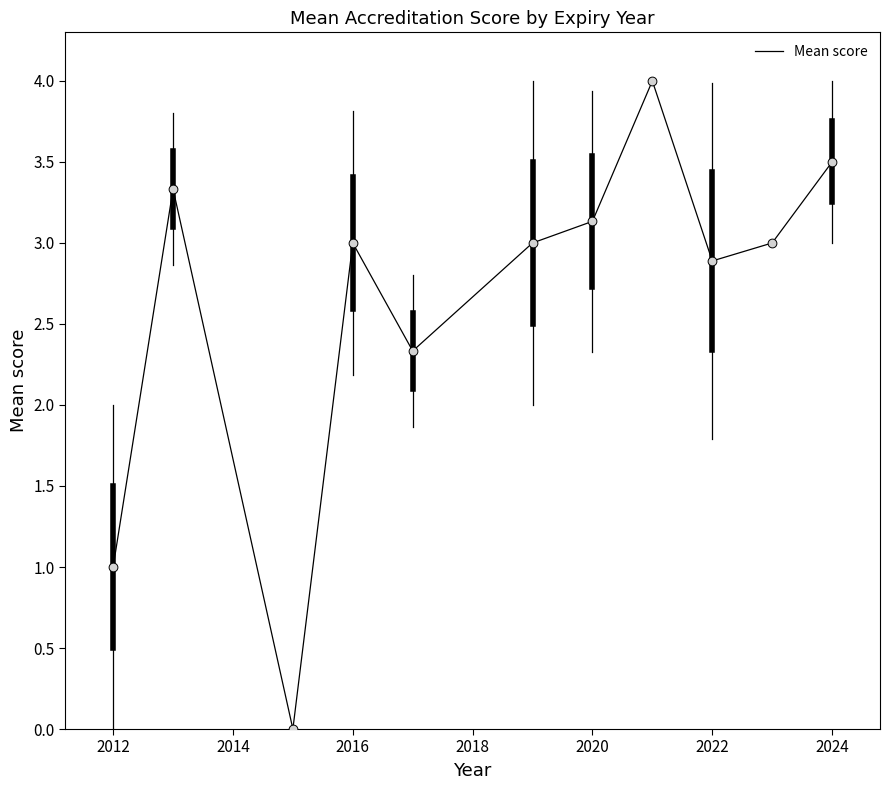

What is the difference between the maximum and minimum values?

4.0